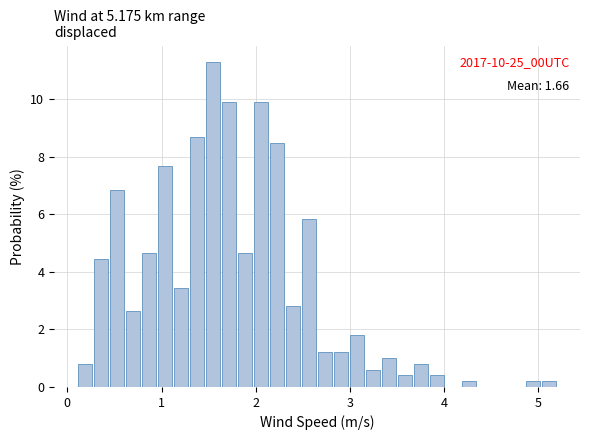

Around what value on the x-axis is the tallest bar? Give the approximate position of its centre, as read against the axis.

1.5